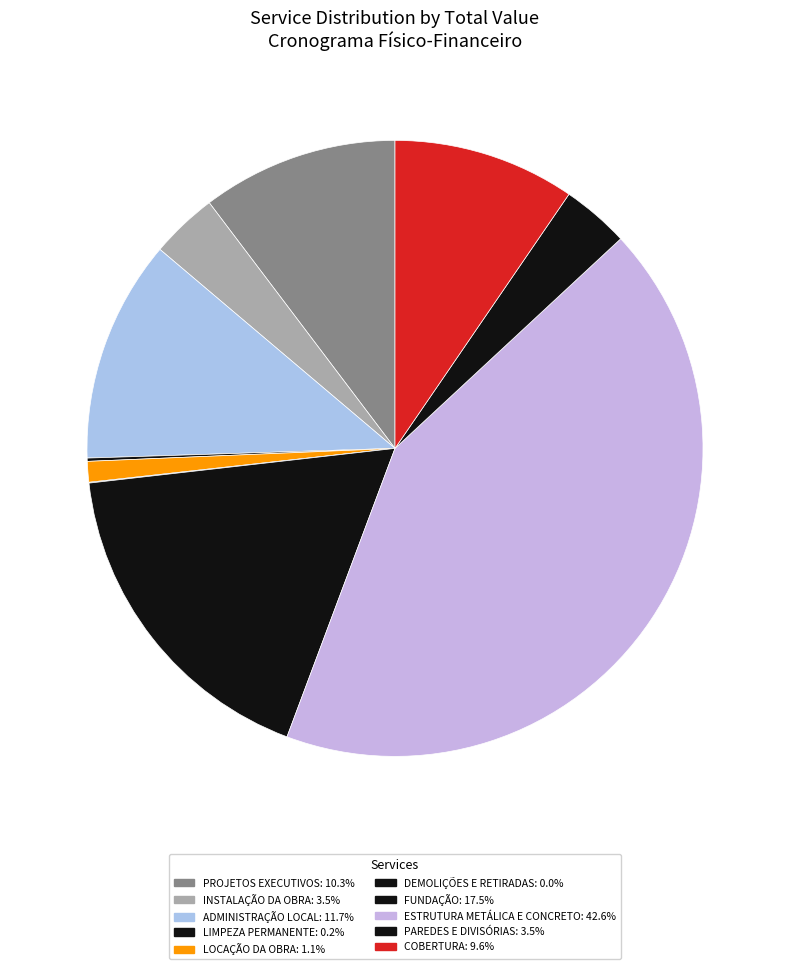

Count the number of slices in the pie.

10